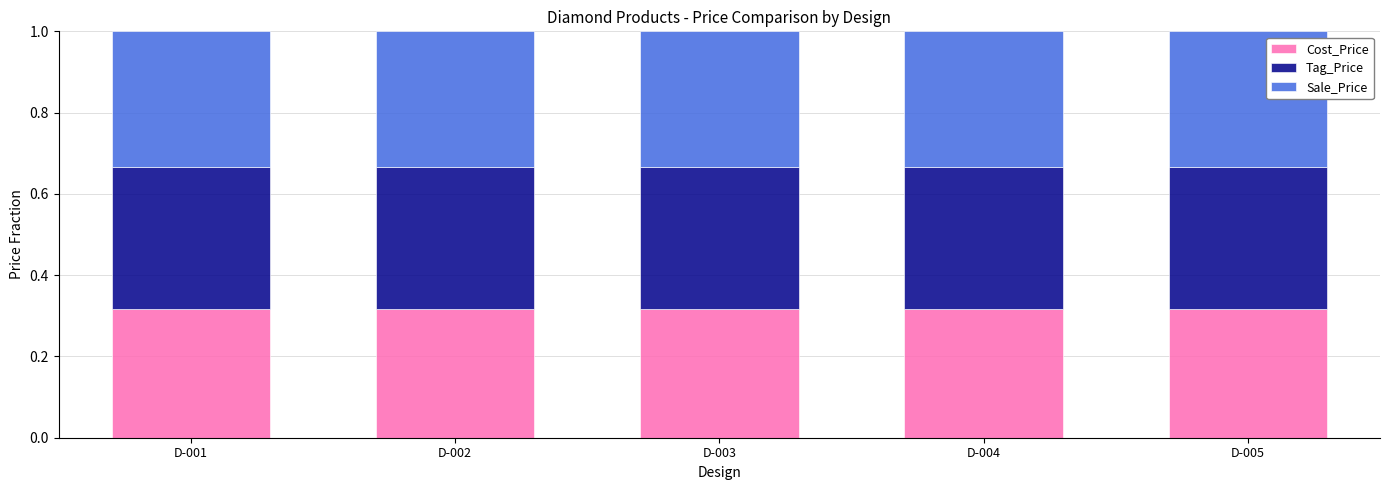

What is the total value across all series at D-003?

1.0